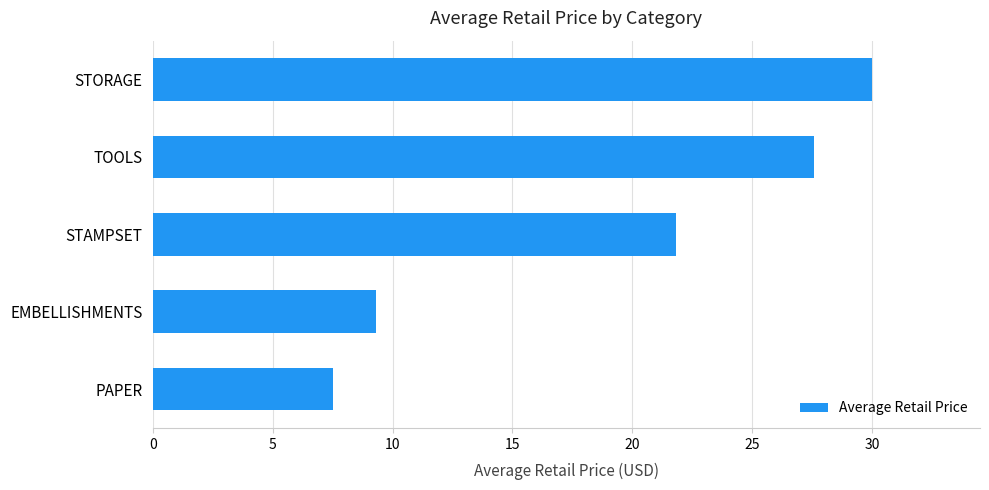

What is the average value?

19.2